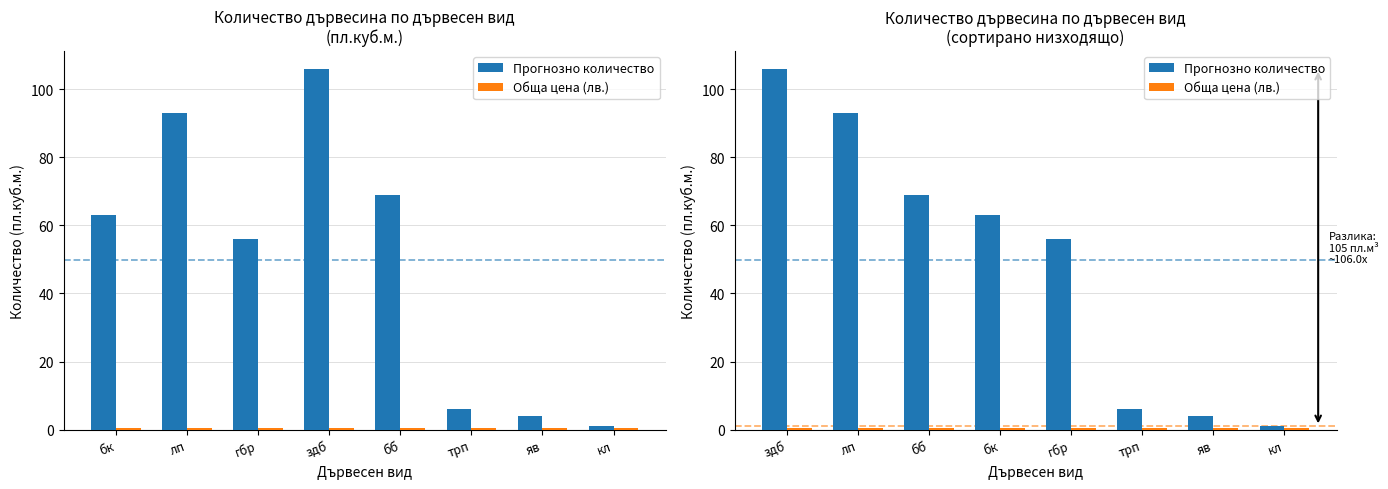

Is it true that Обща цена (лв.) equals 0.5 at бк?

True